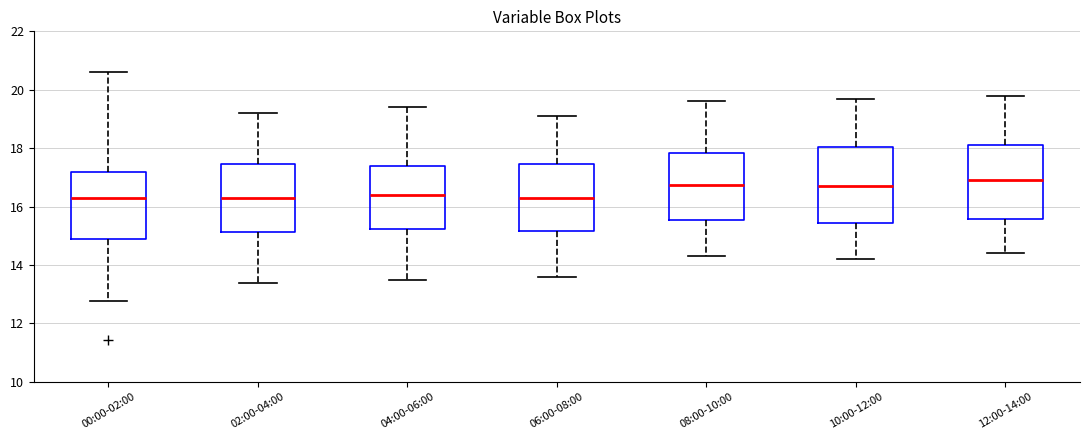

Where does the upper whisker of the box for 00:00-02:00 end on the y-axis? The values are not printed on the chart, so give them approximately, as read against the axis.

20.6